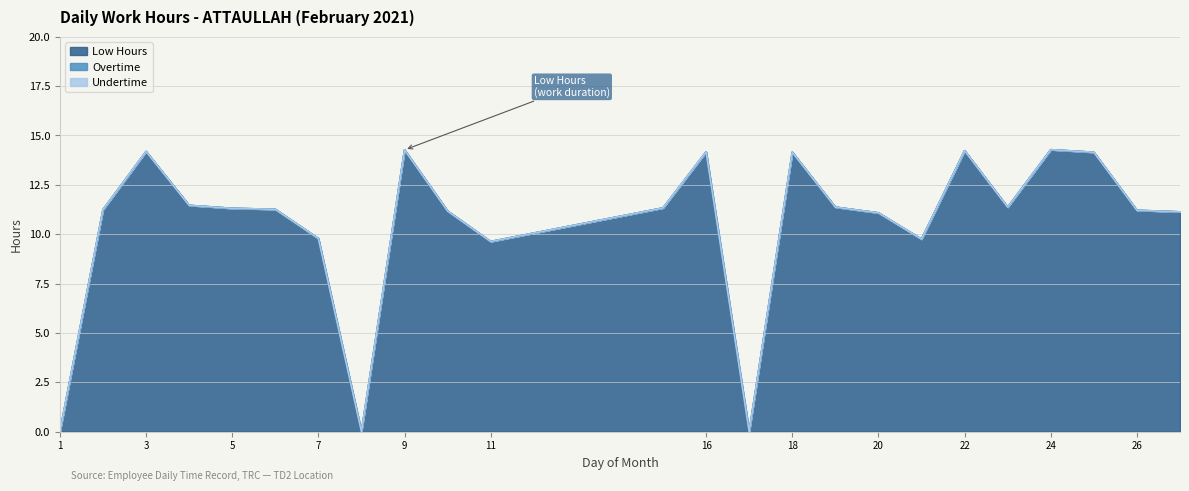

Between 18 and 21, which series saw the biggest shift?

Low Hours